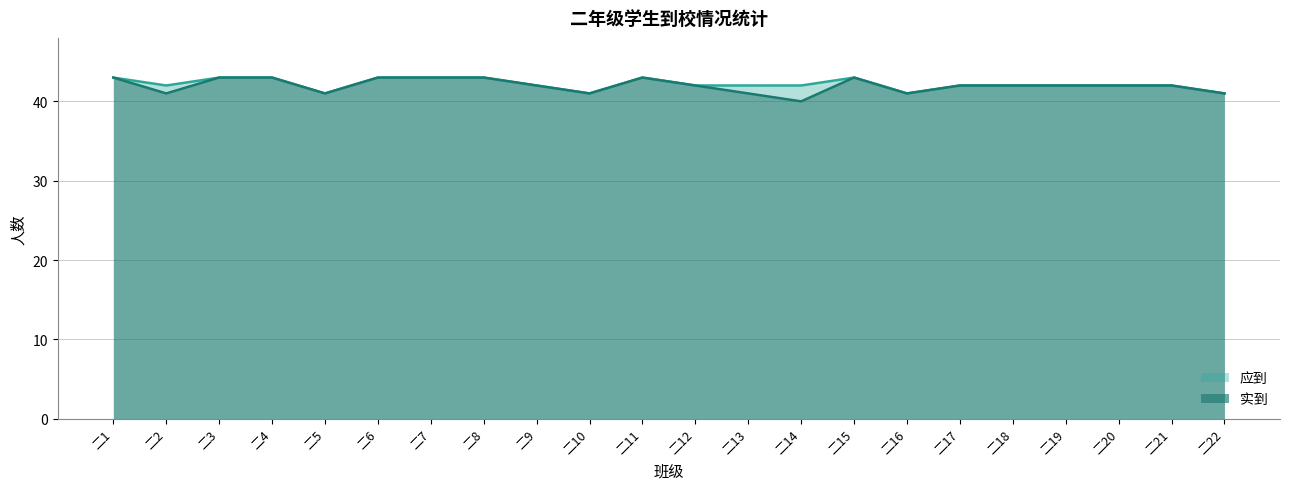

Rank the series by their maximum value, from lowest to highest.

应到, 实到